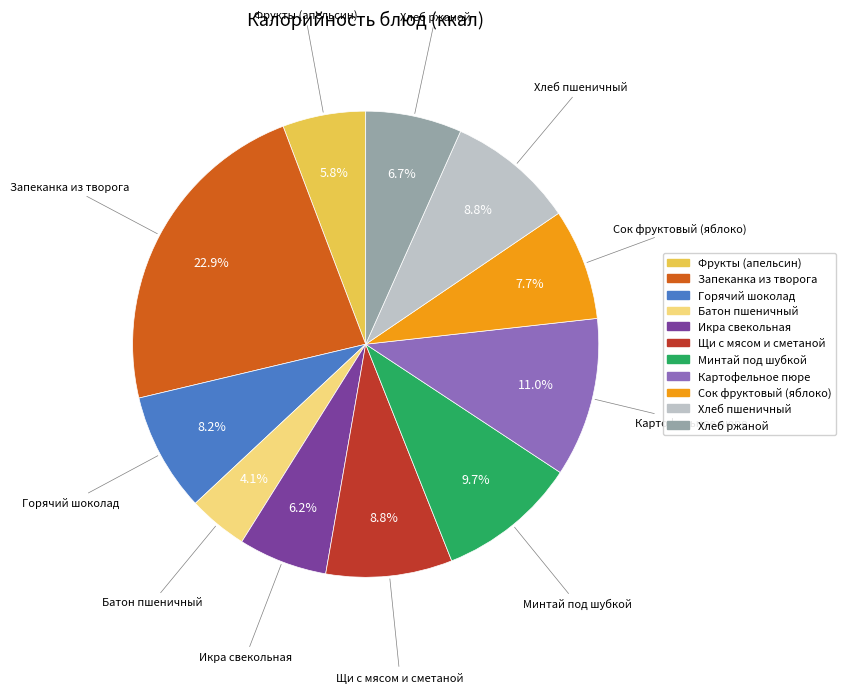

Approximately how many times larger is the value at Батон пшеничный compared to Хлеб ржаной?

0.6